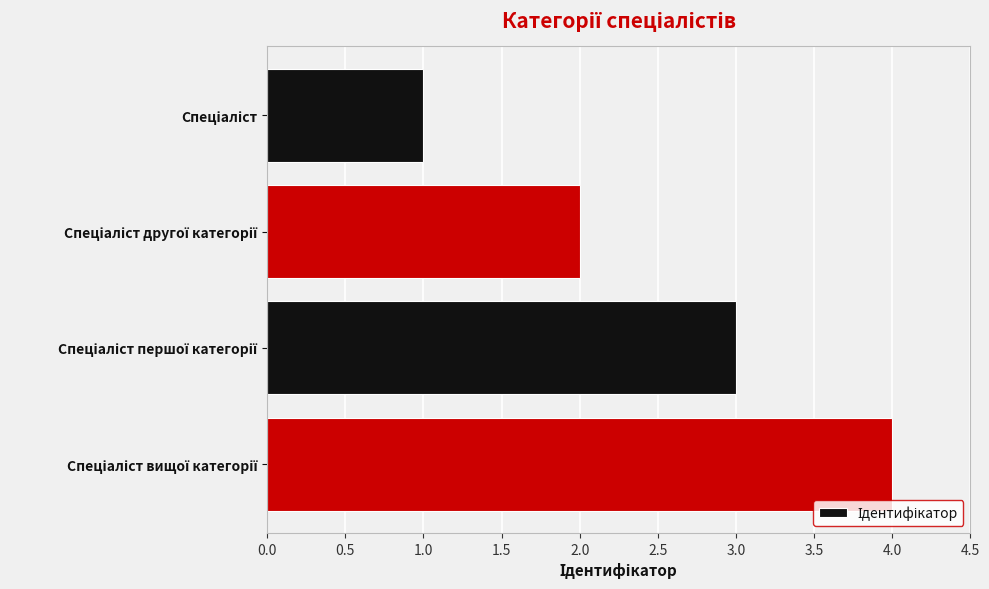

What is the difference between the maximum and second lowest values?

2